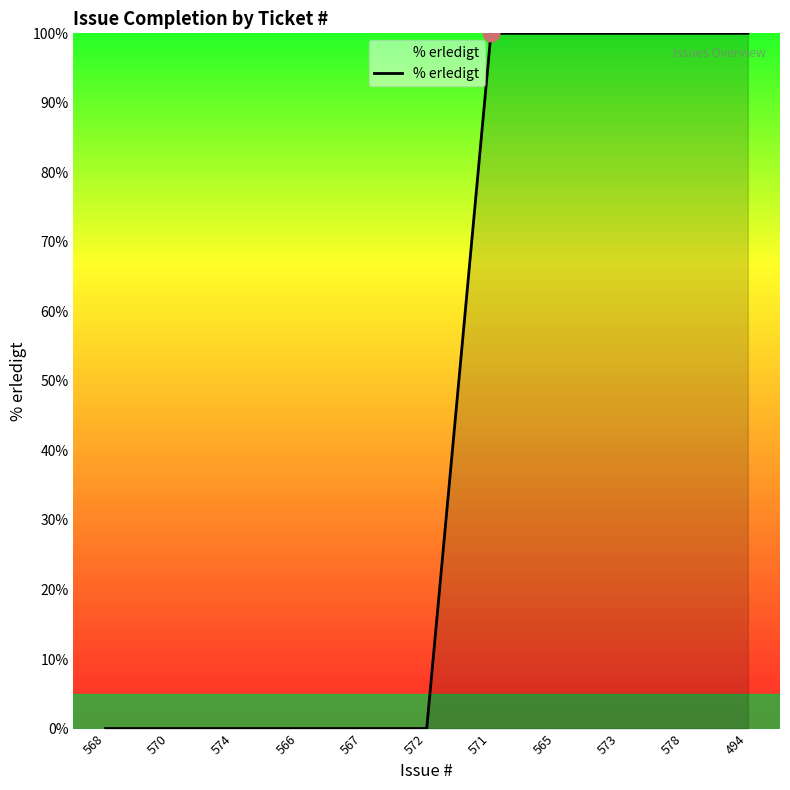

Reading left to right, extract all data points from this chart.

0	0	0	0	0	0	100	100	100	100	100